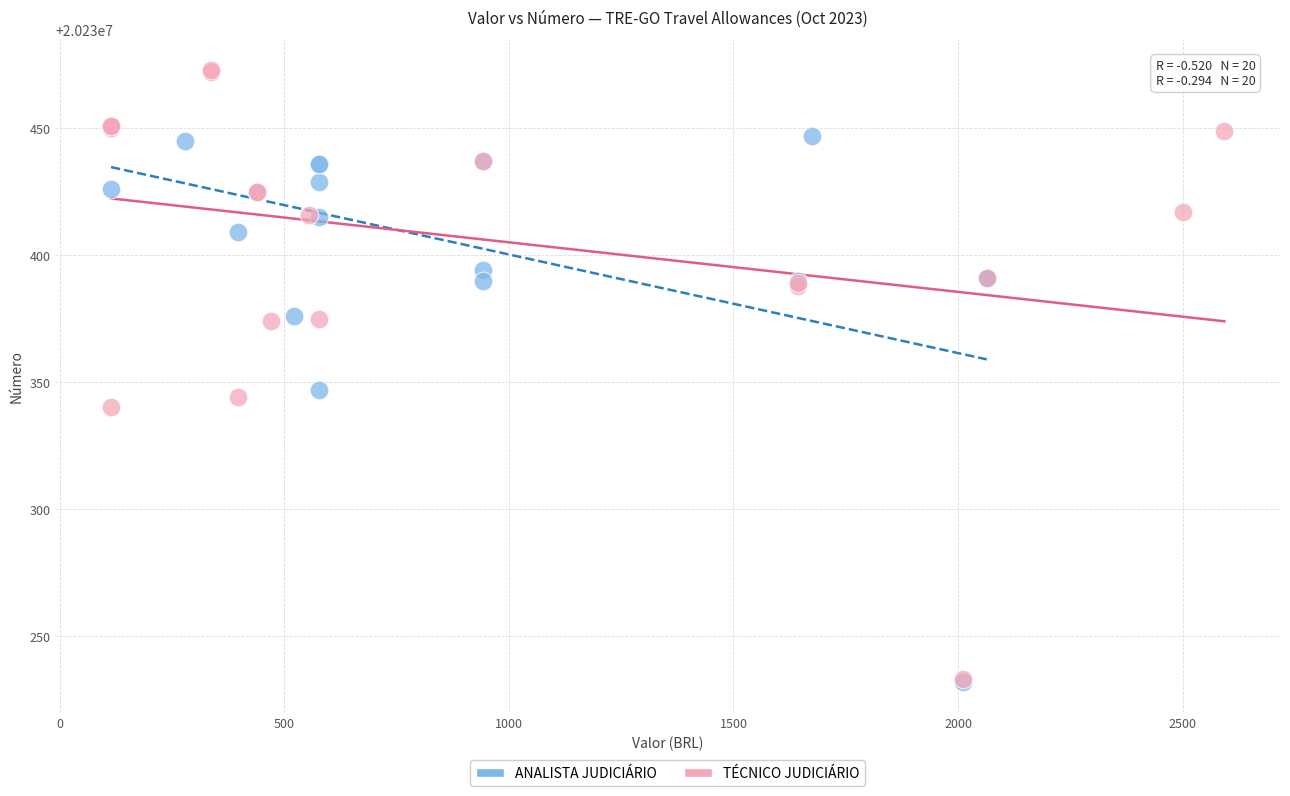

Which series has the widest spread of Y values?

TÉCNICO JUDICIÁRIO